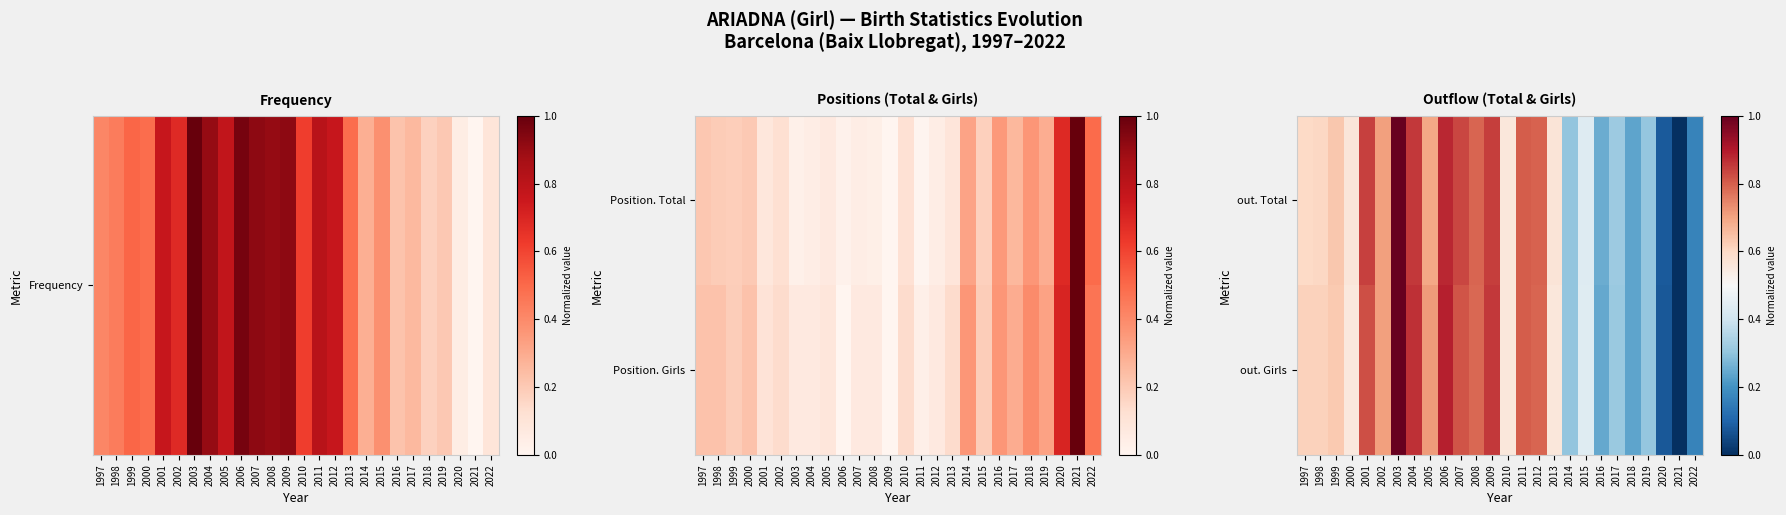

Rank the categories by out. Total value from lowest to highest.

2021, 2020, 2022, 2018, 2016, 2014, 2019, 2017, 2015, 2010, 2000, 2013, 1997, 1998, 1999, 2005, 2002, 2008, 2012, 2011, 2007, 2001, 2009, 2004, 2006, 2003